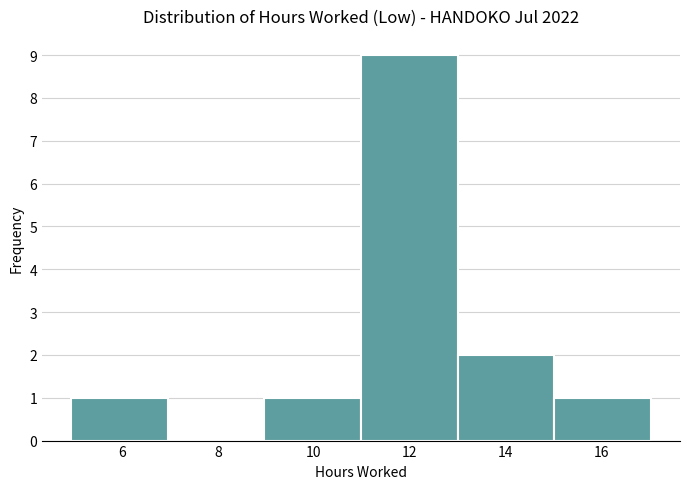

Reading left to right, transcribe this chart: for each bar, give the range it covers on the x-axis and its height. Neither the bar edges nor the heights are printed on the chart, so give them approximately, as read against the axes.

5 to 7: 1
7 to 9: 0
9 to 11: 1
11 to 13: 9
13 to 15: 2
15 to 17: 1